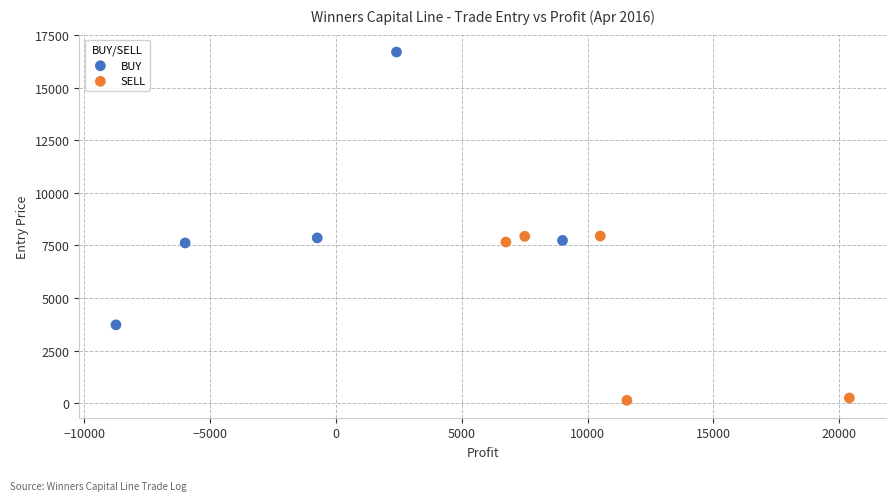

Which series contains the highest Y value?

BUY